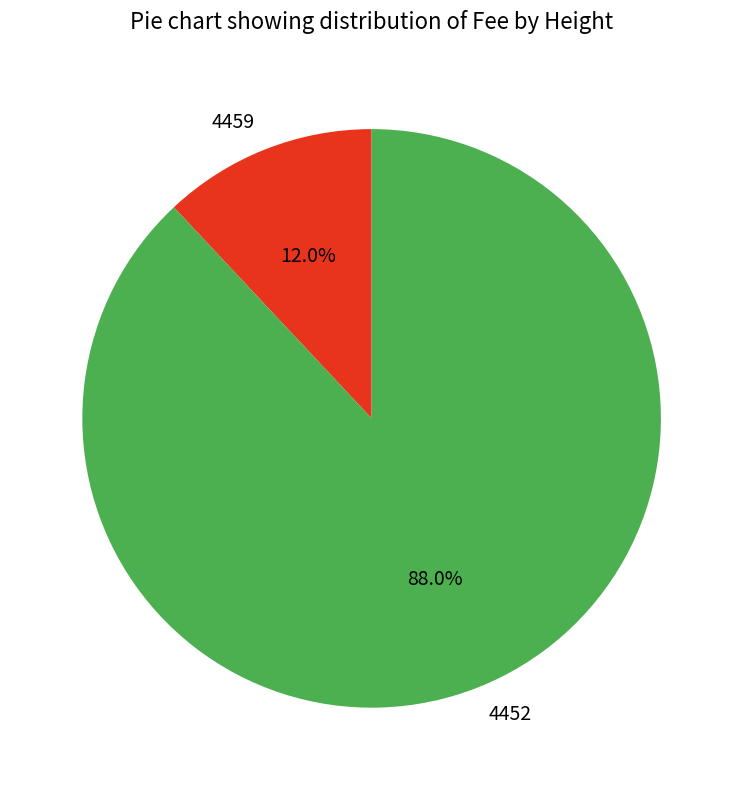

Approximately how many times larger is the value at 4459 compared to 4452?

0.1